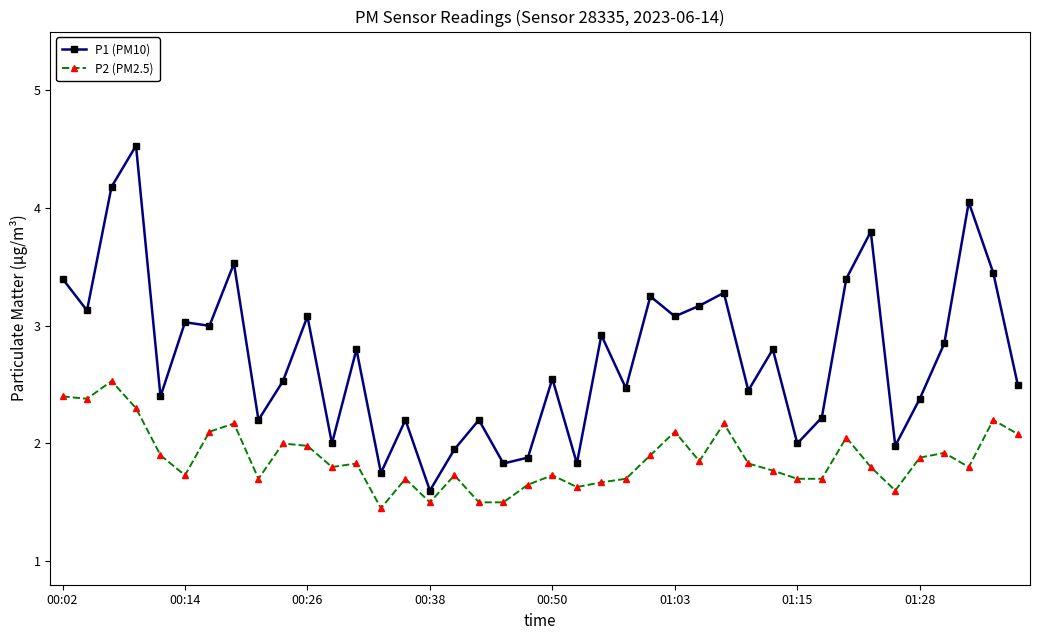

How many distinct data groups are displayed?

2